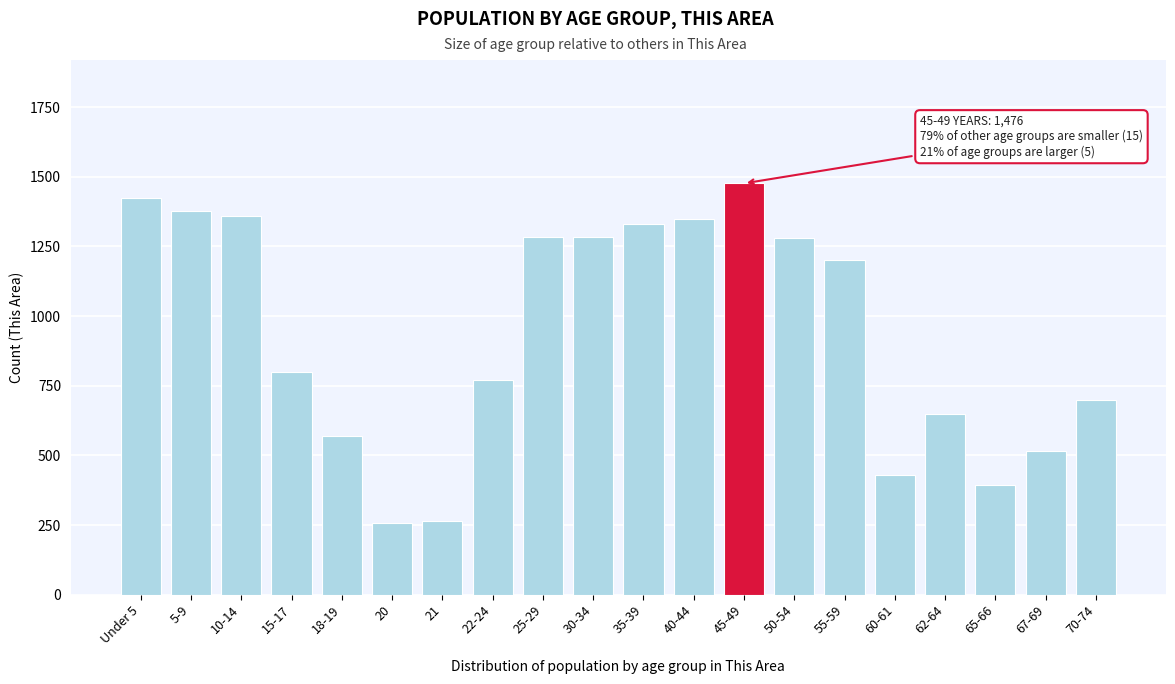

At which label is the value closest to 866?

15-17